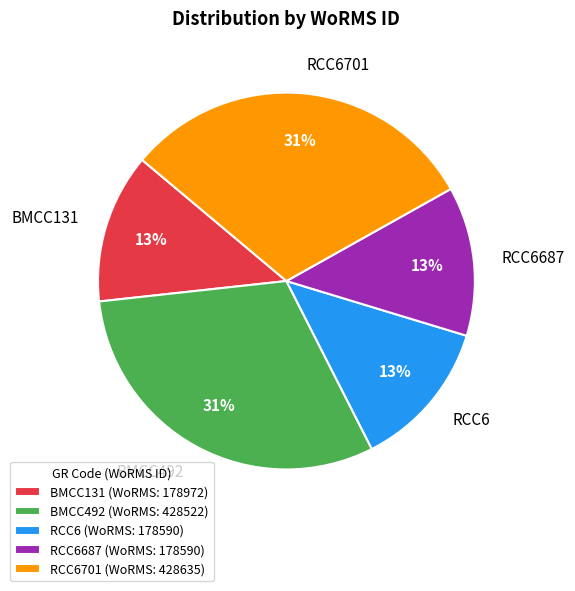

To the nearest percent, what is the difference between the BMCC131 and BMCC492 slice percentages?

18%